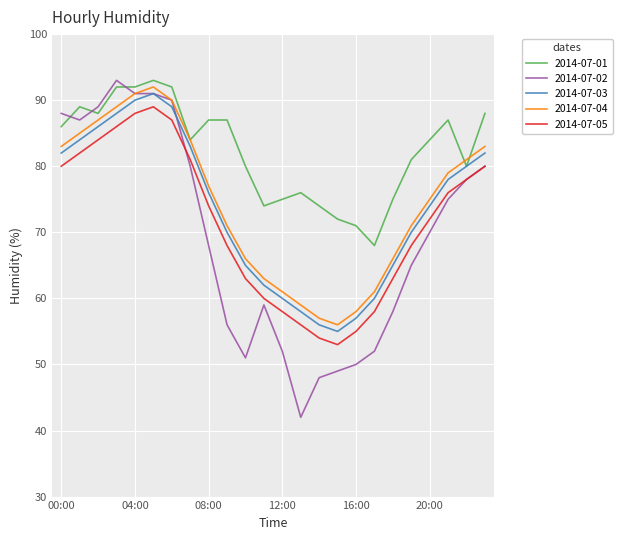

Reading left to right, what are all the values shown in this chart?

2014-07-01: 86	89	88	92	92	93	92	84	87	87	80	74	75	76	74	72	71	68	75	81	84	87	80	88
2014-07-02: 88	87	89	93	91	91	90	80	68	56	51	59	52	42	48	49	50	52	58	65	70	75	78	80
2014-07-03: 82	84	86	88	90	91	89	83	76	70	65	62	60	58	56	55	57	60	65	70	74	78	80	82
2014-07-04: 83	85	87	89	91	92	90	84	77	71	66	63	61	59	57	56	58	61	66	71	75	79	81	83
2014-07-05: 80	82	84	86	88	89	87	81	74	68	63	60	58	56	54	53	55	58	63	68	72	76	78	80